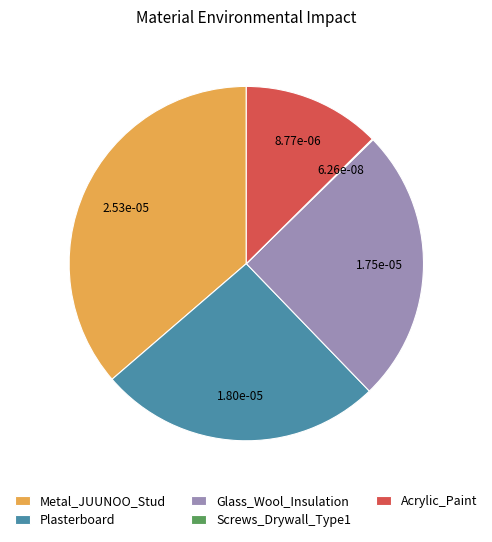

Does any single category account for the majority?

No